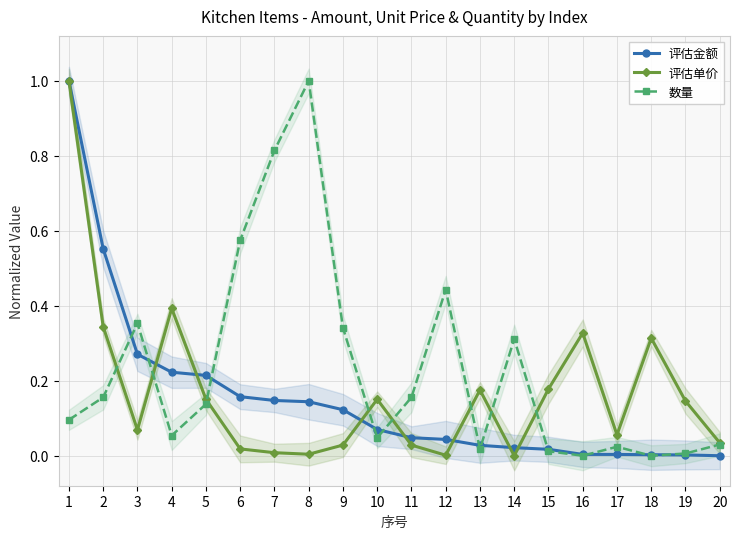

At how many categories does at least one series exceed 0?

20